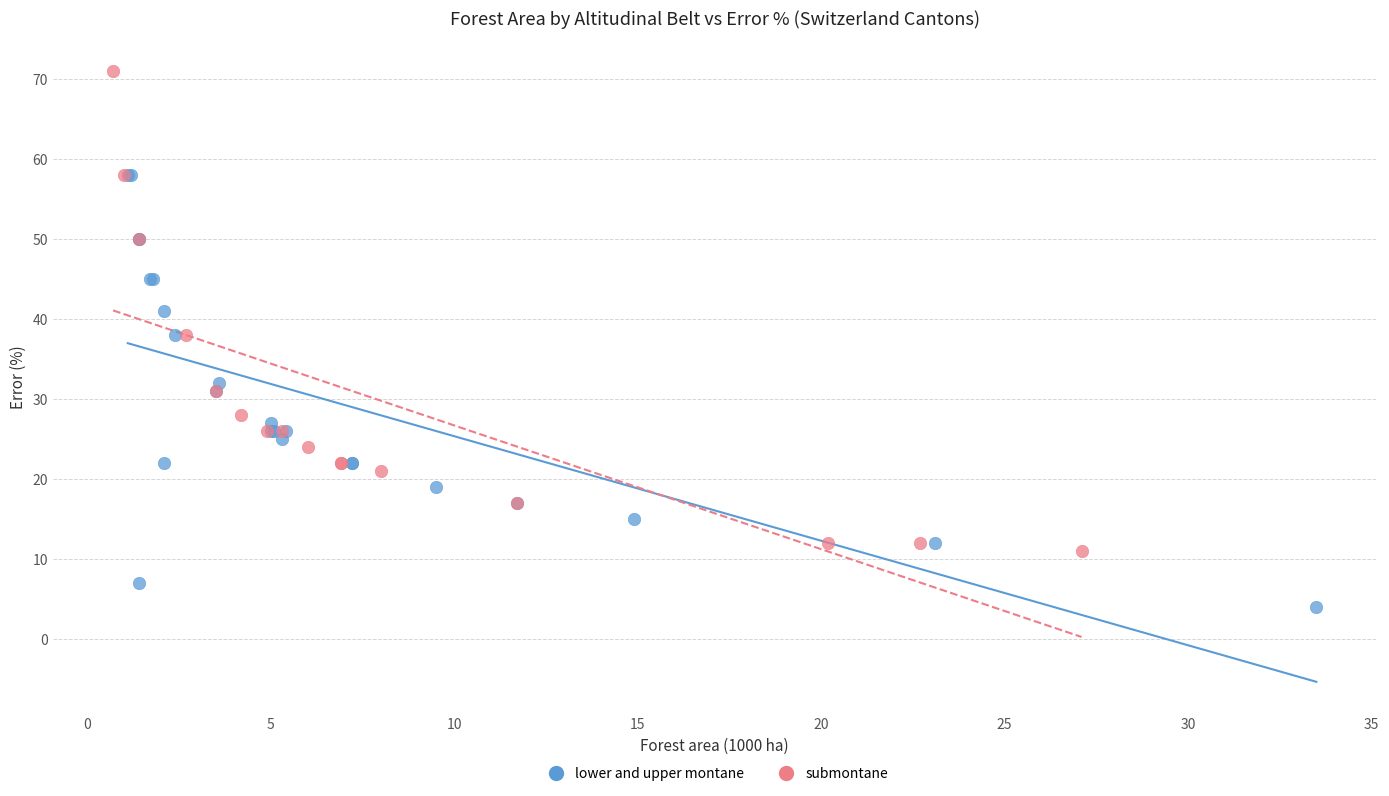

Which series has the largest Y range (max minus min)?

submontane